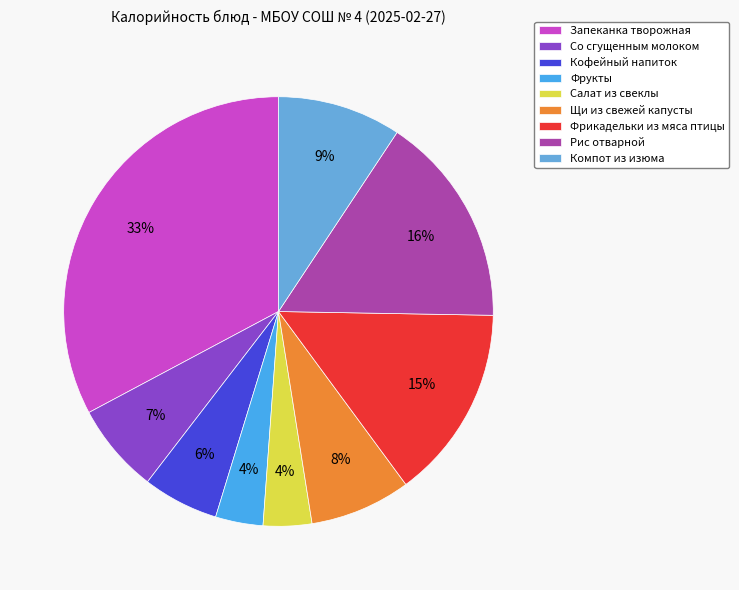

Rank the categories by value from lowest to highest.

Фрукты, Салат из свеклы, Кофейный напиток, Со сгущенным молоком, Щи из свежей капусты, Компот из изюма, Фрикадельки из мяса птицы, Рис отварной, Запеканка творожная